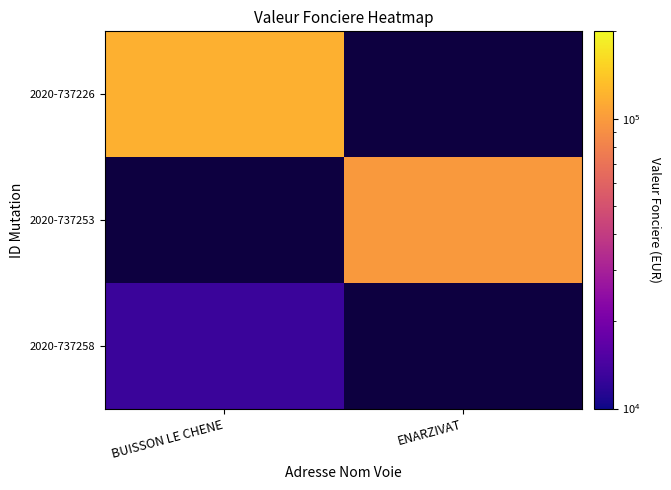

What value does the 2020-737253 series have at ENARZIVAT?

98534.4